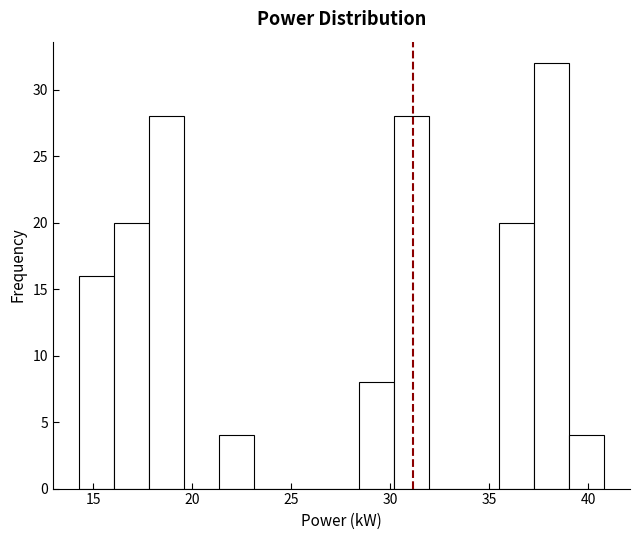

Around what value on the x-axis is the tallest bar? Give the approximate position of its centre, as read against the axis.

38.0